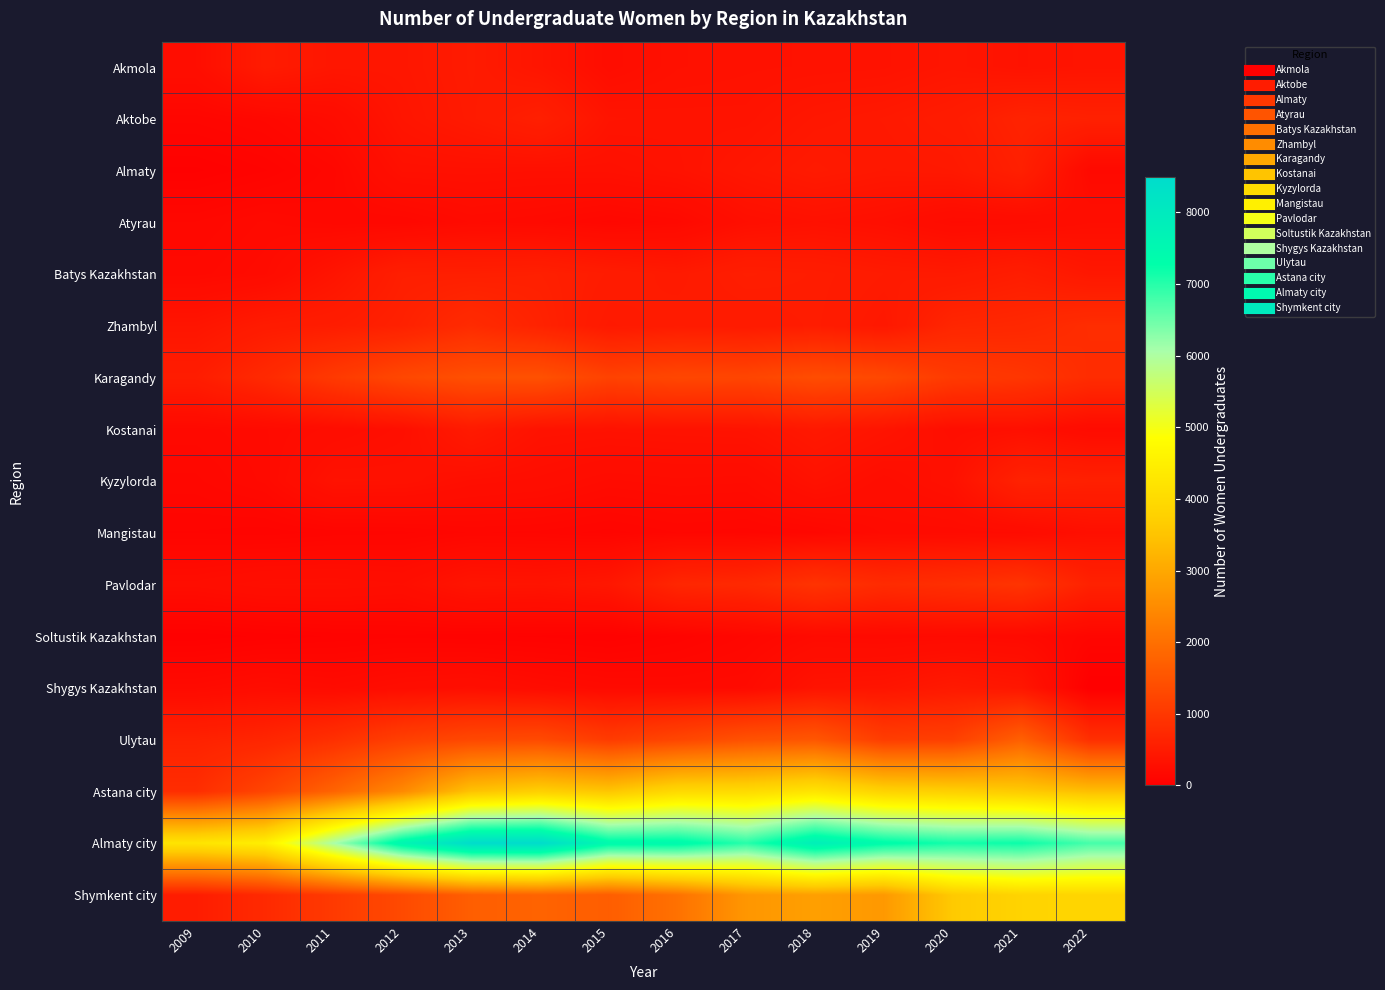

Which series has the largest range (max minus min)?

Almaty city